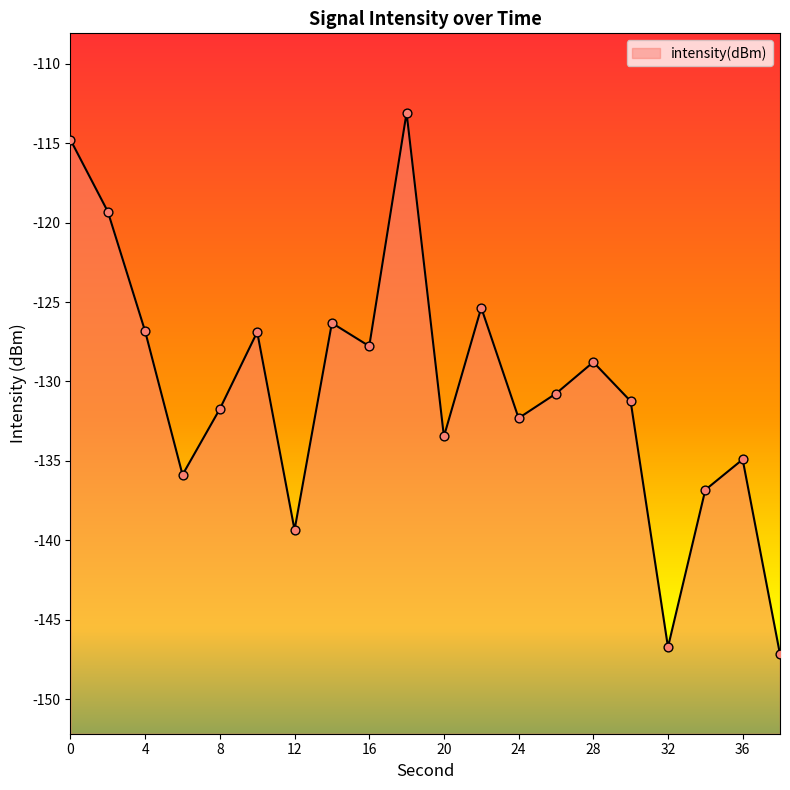

What is the change in value from 4 to 22?

+1.5